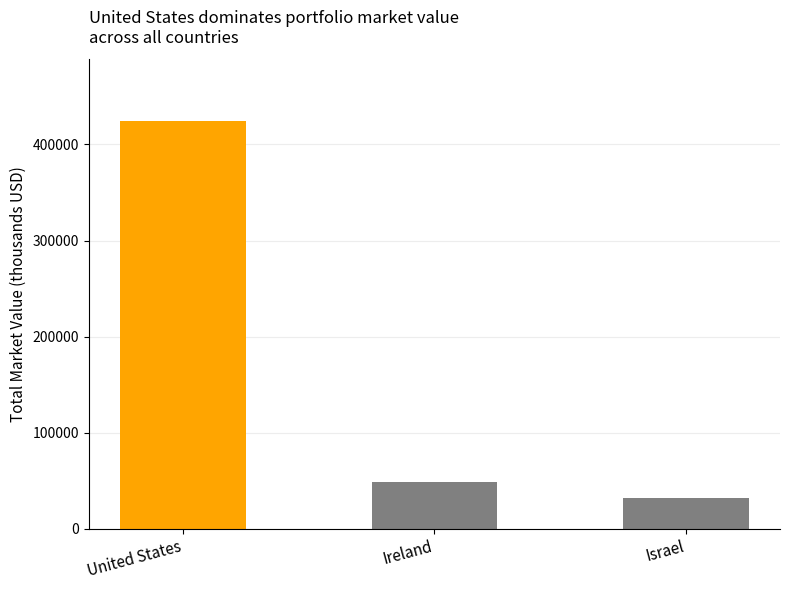

What is the ratio of the value at Israel to the value at Ireland?

0.7